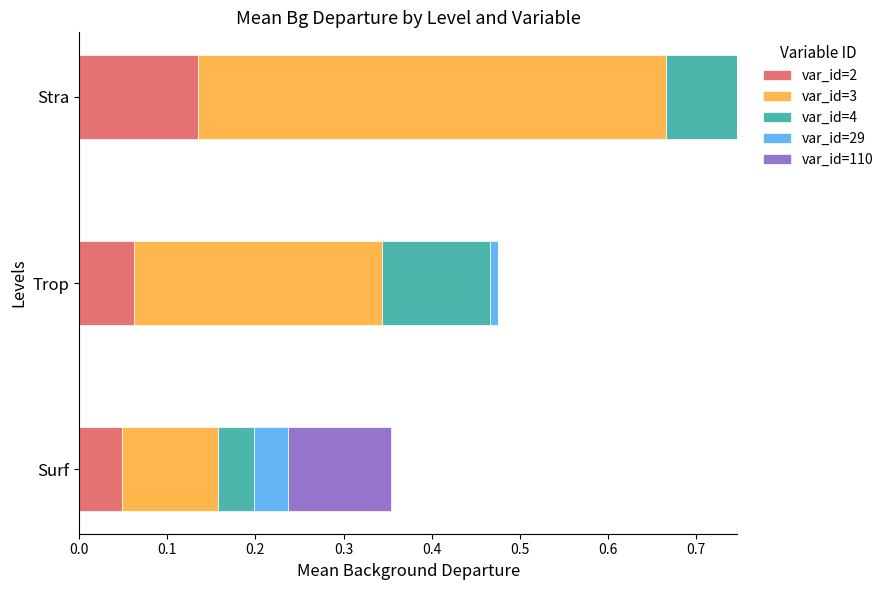

What is the total value across all series at Stra?

0.7